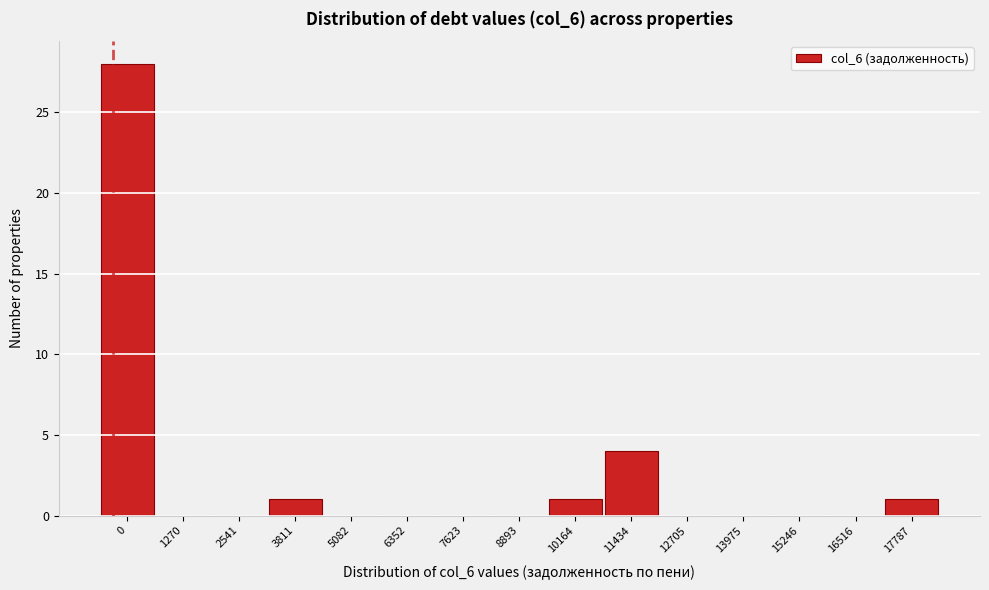

Reading left to right, transcribe all the data shown in this chart.

0=28	1270=0	2541=0	3811=1	5082=0	6352=0	7623=0	8893=0	10164=1	11434=4	12705=0	13975=0	15246=0	16516=0	17787=1